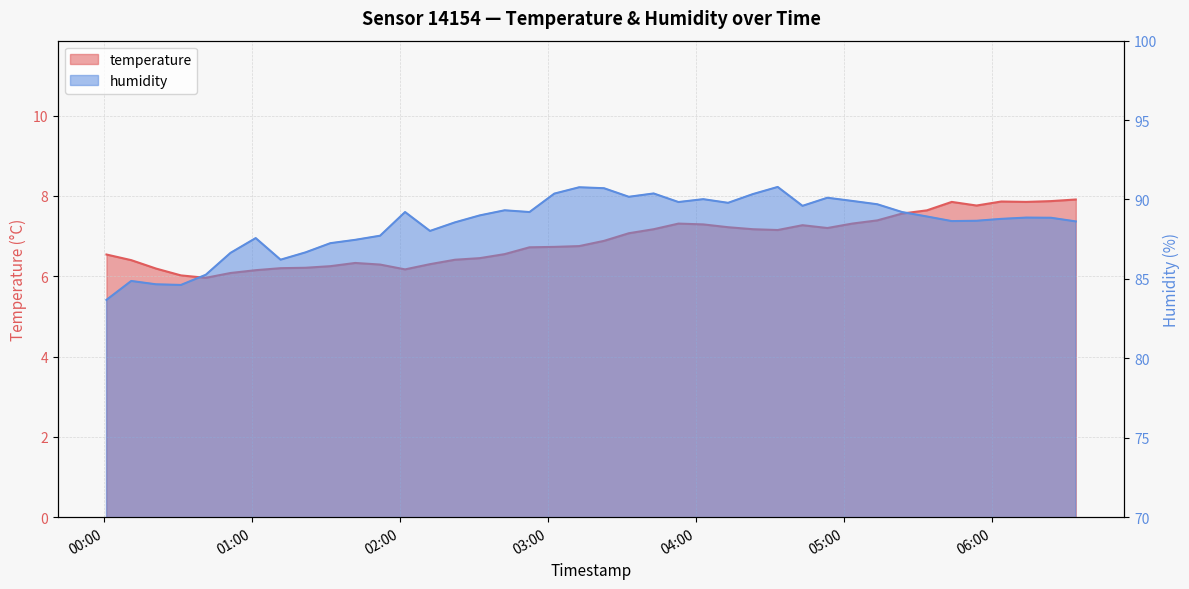

What is the smallest value displayed?

6.0